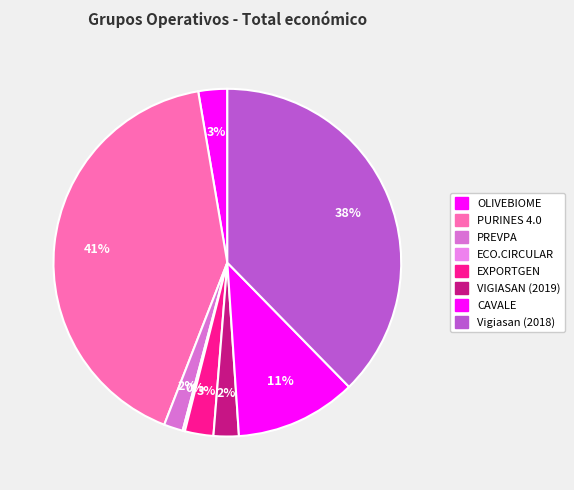

To the nearest percent, what is the difference between the CAVALE and PREVPA slice percentages?

9%